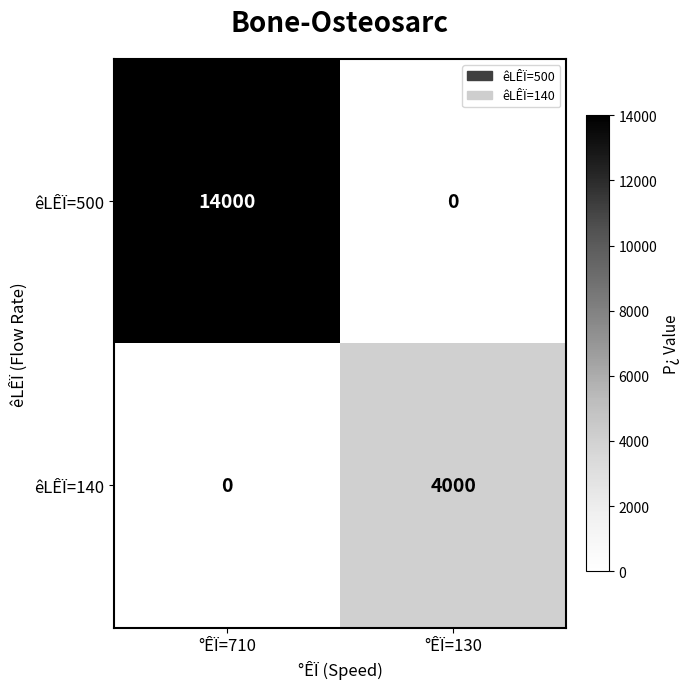

Between °ÊÏ=710 and °ÊÏ=130, which series saw the biggest shift?

êLÊÏ=500